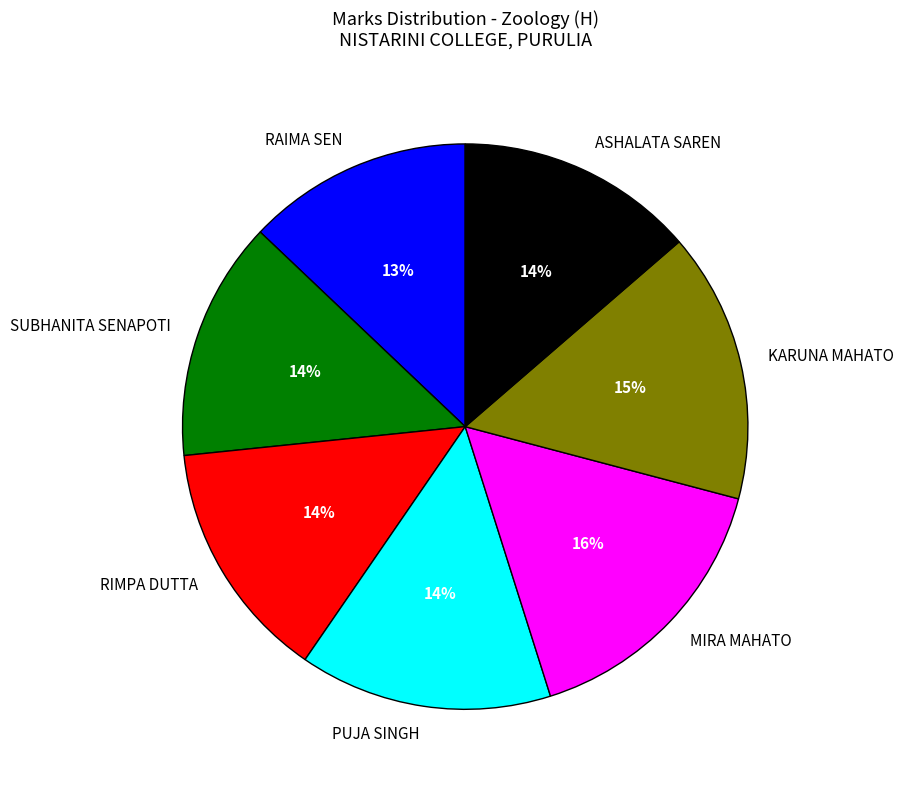

To the nearest percent, what is the combined percentage of PUJA SINGH and ASHALATA SAREN?

28%